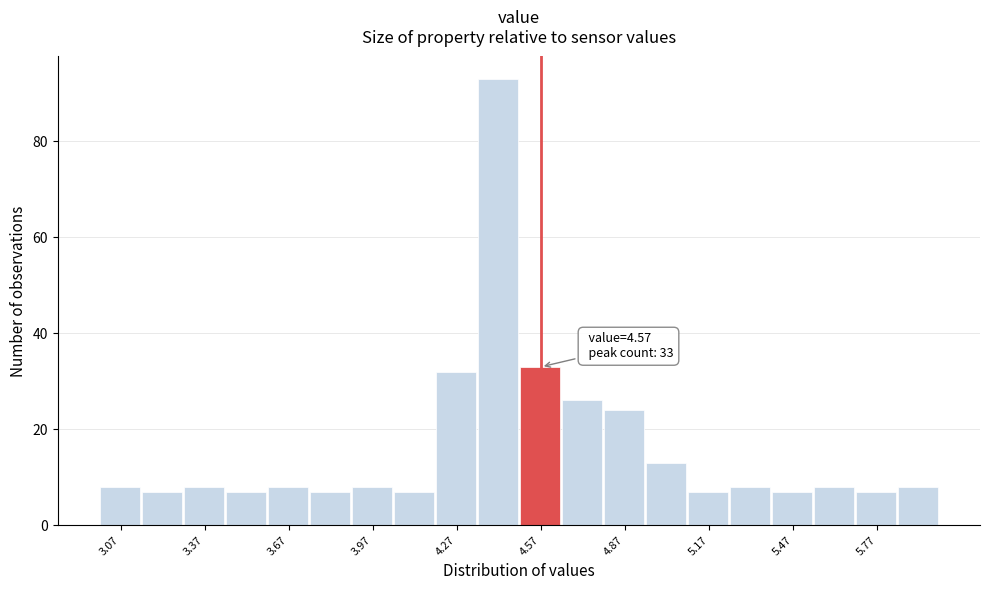

Around what value on the x-axis is the tallest bar? Give the approximate position of its centre, as read against the axis.

4.40